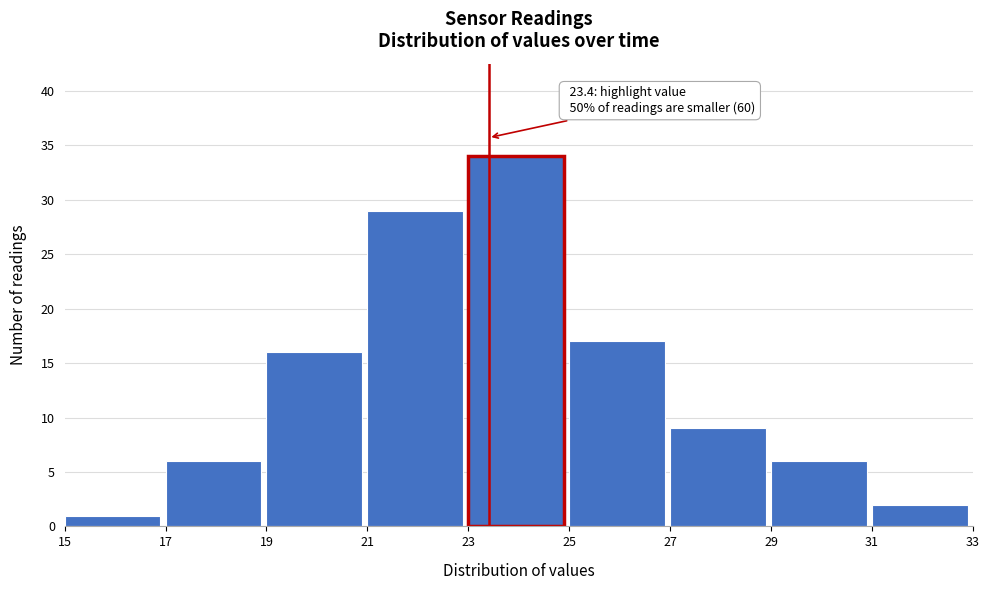

Over which range of the x-axis is the bar tallest?

23 to 25